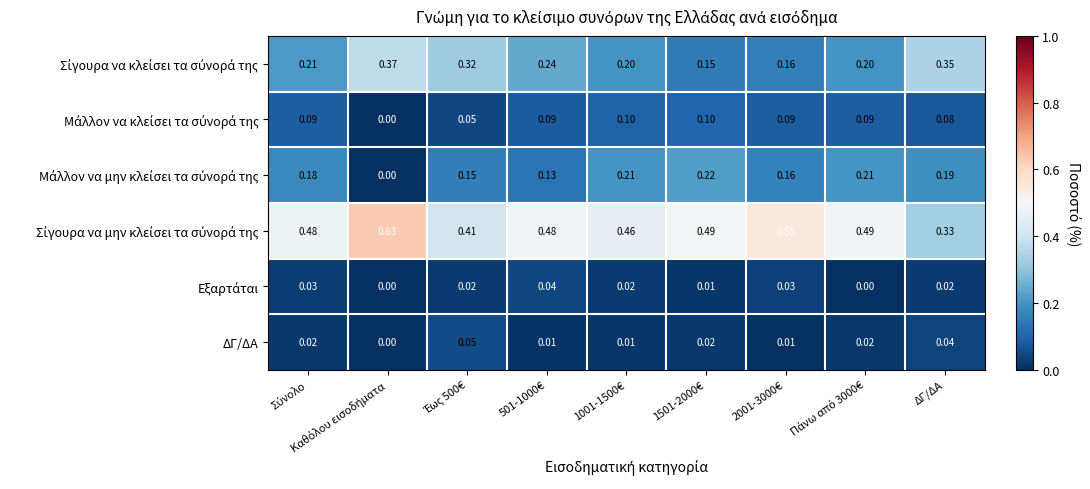

What is the difference between the highest and lowest values at Σύνολο?

0.5